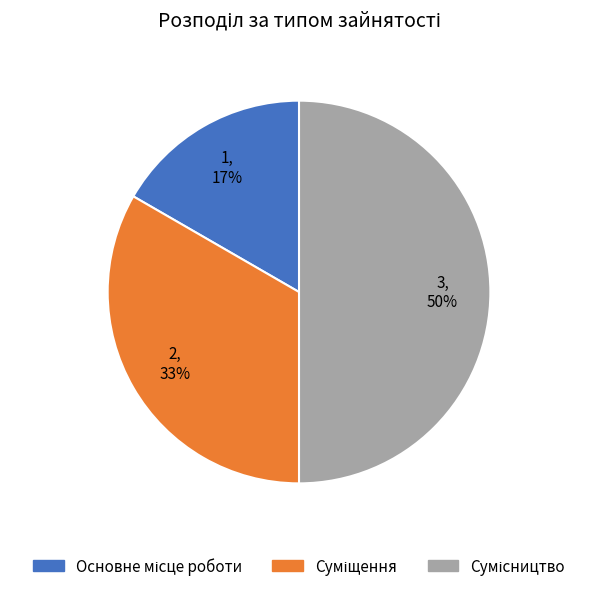

To the nearest percent, what is the difference between the largest and smallest slice percentages?

33%